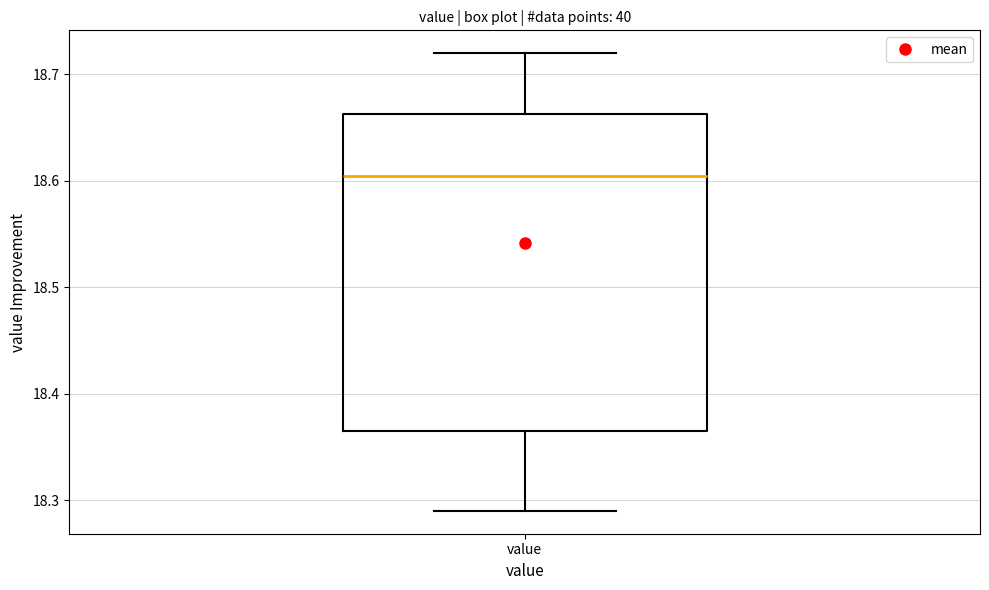

Read this box plot against the y-axis: the position of the median line, the range covered by the box, and the ends of both whiskers. The values are not printed on the chart, so give them approximately, as read against the axis.

median 18.61, box 18.37 to 18.66, whiskers 18.29 to 18.72